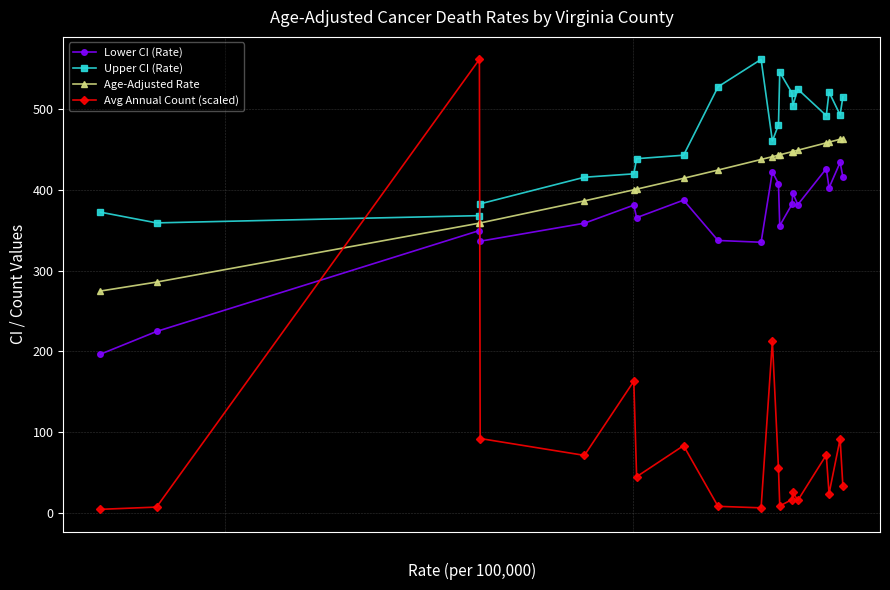

What is the value of the Lower CI (Rate) point at the 19th from the left?

434.3